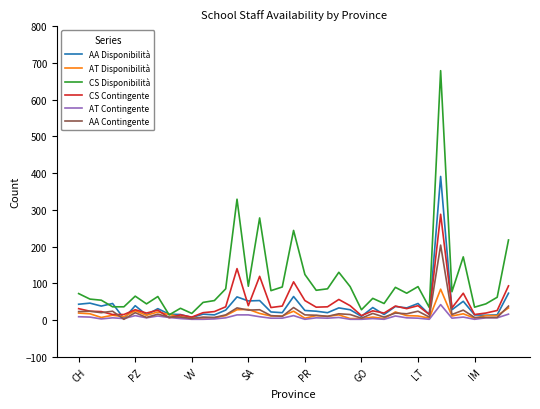

What is the greatest value displayed?

679